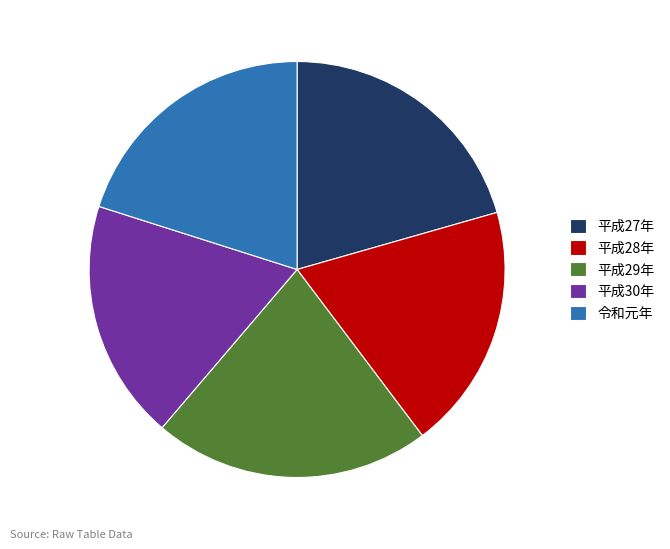

Which slice is the largest?

平成29年